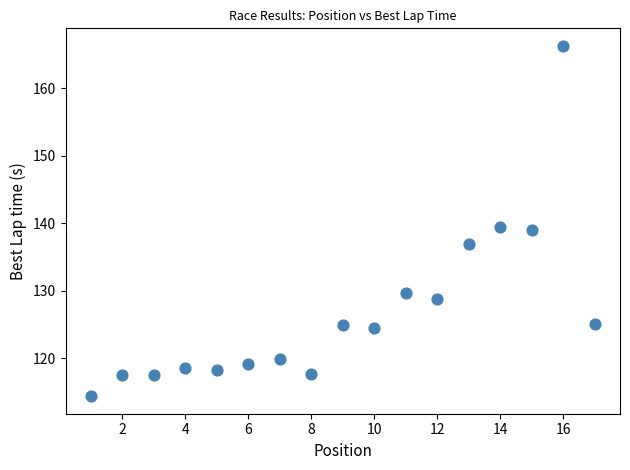

What is the range of Y values (max minus min)?

52.0